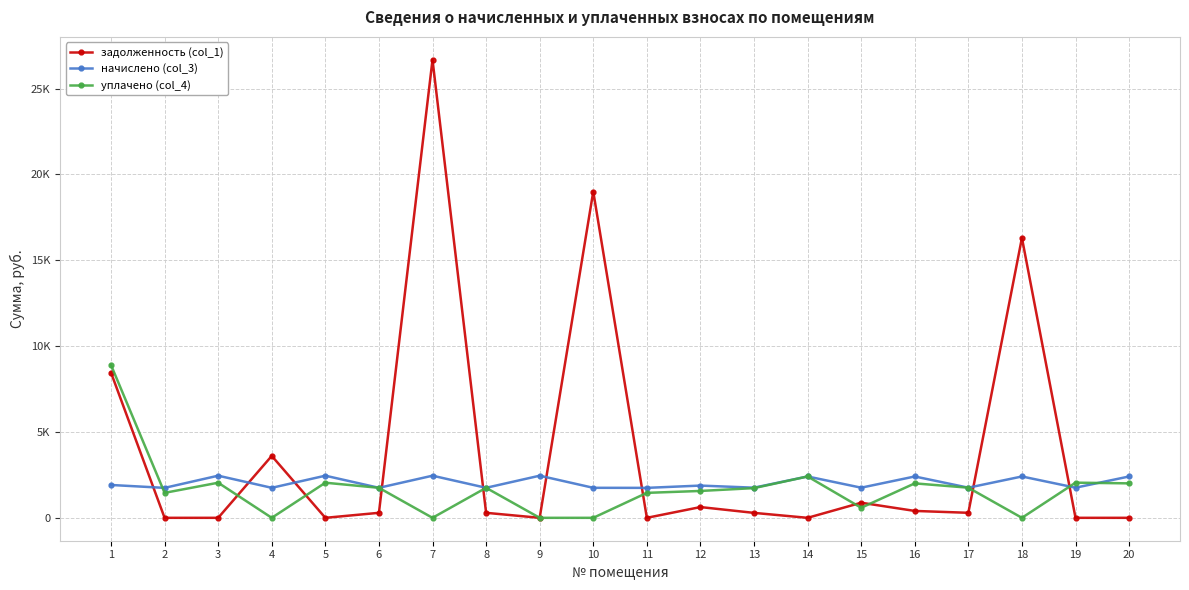

Which series ends up on top after the final intersection of начислено (col_3) and задолженность (col_1)?

начислено (col_3)